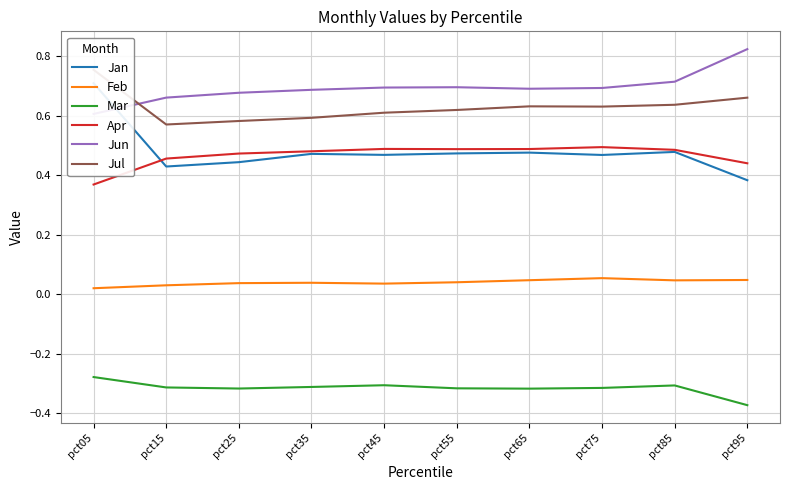

Between which two adjacent categories do Jul and Jun first intersect?

pct05 and pct15